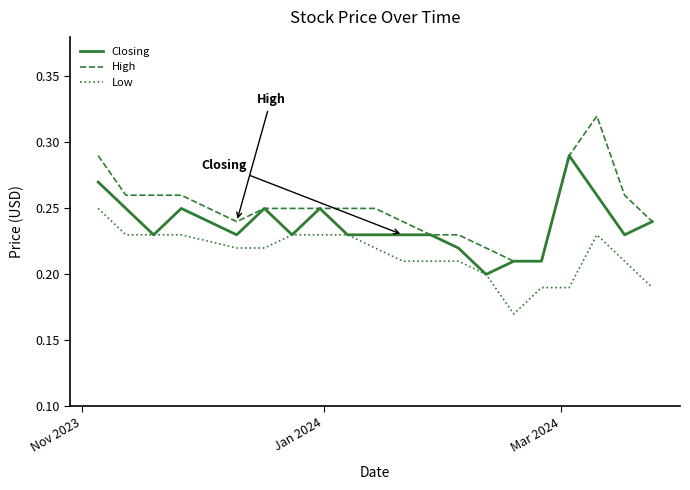

Which series has the largest total across all categories?

High